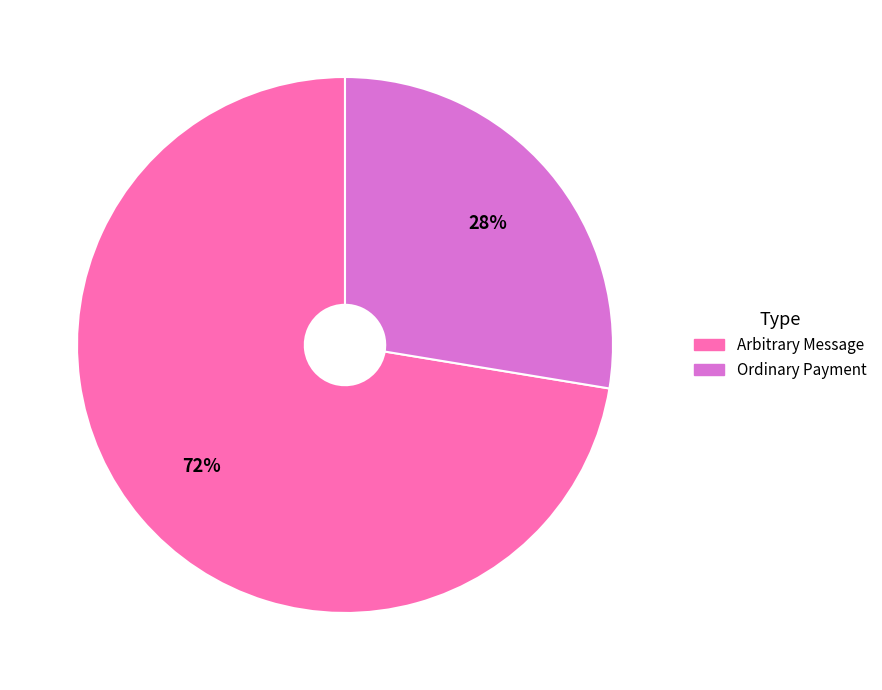

The Ordinary Payment slice represents 35% of the pie. True or false?

False